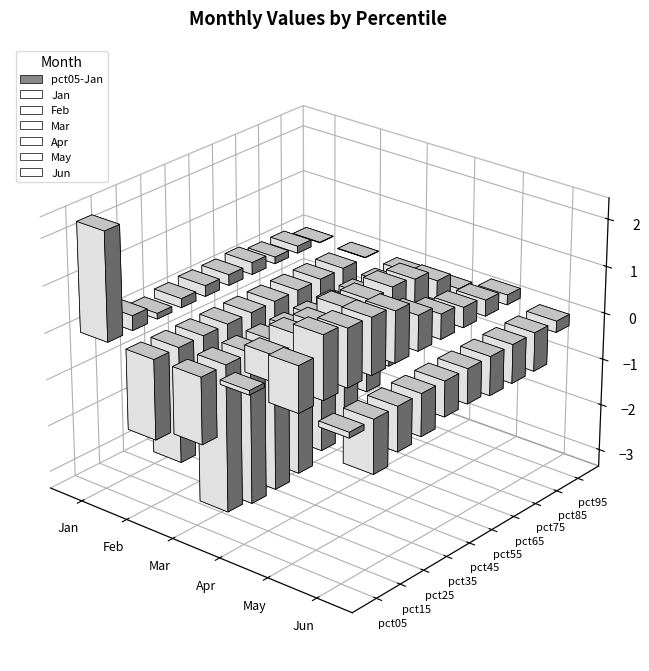

Reading right to left, what are all the values shown in this chart?

Jan: 0.0	0.2	0.1	0.3	0.2	0.2	0.2	0.1	0.3	2.3
Feb: 0.0	-0.5	-0.9	-1.0	-1.1	-1.6	-1.9	-2.3	-2.5	-1.7
Mar: -0.6	-1.8	-2.1	-2.5	-2.9	-3.1	-3.2	-3.3	-3.2	-1.4
Apr: -0.4	0.4	0.7	0.8	0.7	0.8	0.7	0.7	0.6	0.1
May: 0.2	0.3	0.4	0.5	0.8	1.1	1.2	1.2	1.3	1.0
Jun: -0.2	-0.8	-0.8	-0.8	-0.7	-0.8	-0.9	-0.9	-1.1	-0.1